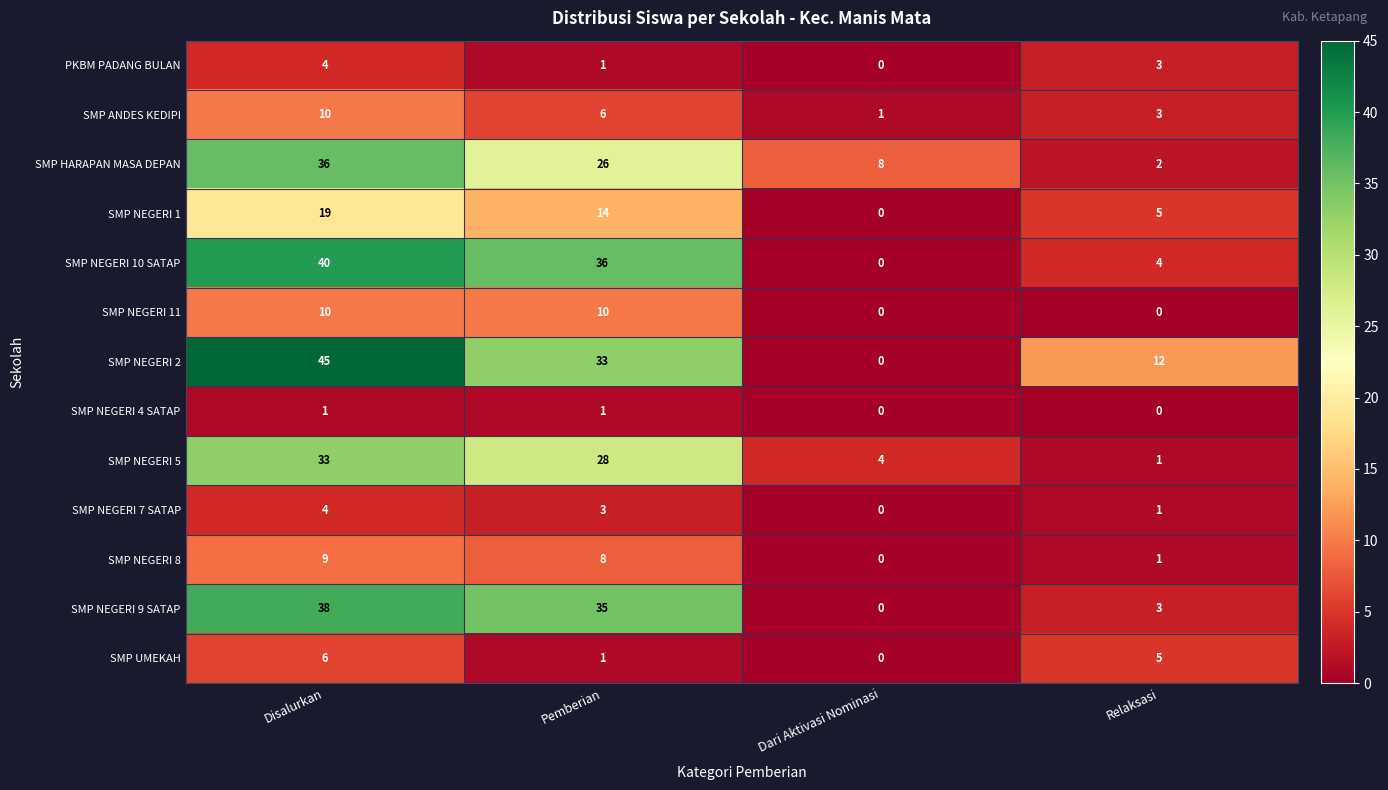

The value of PKBM PADANG BULAN at Relaksasi is 5. True or false?

False